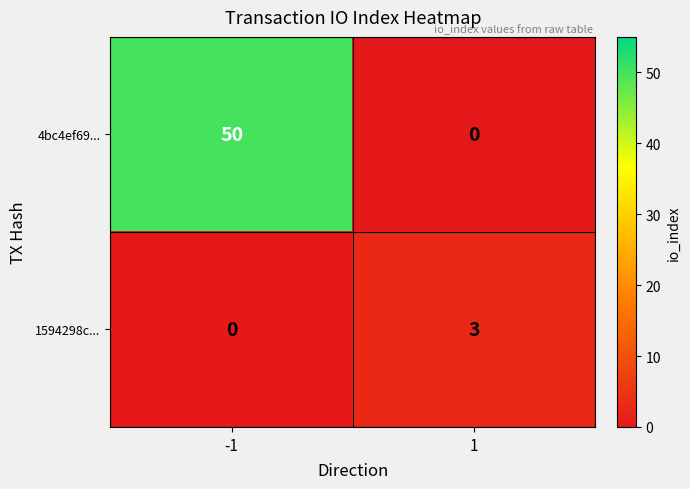

What is the greatest value displayed?

50